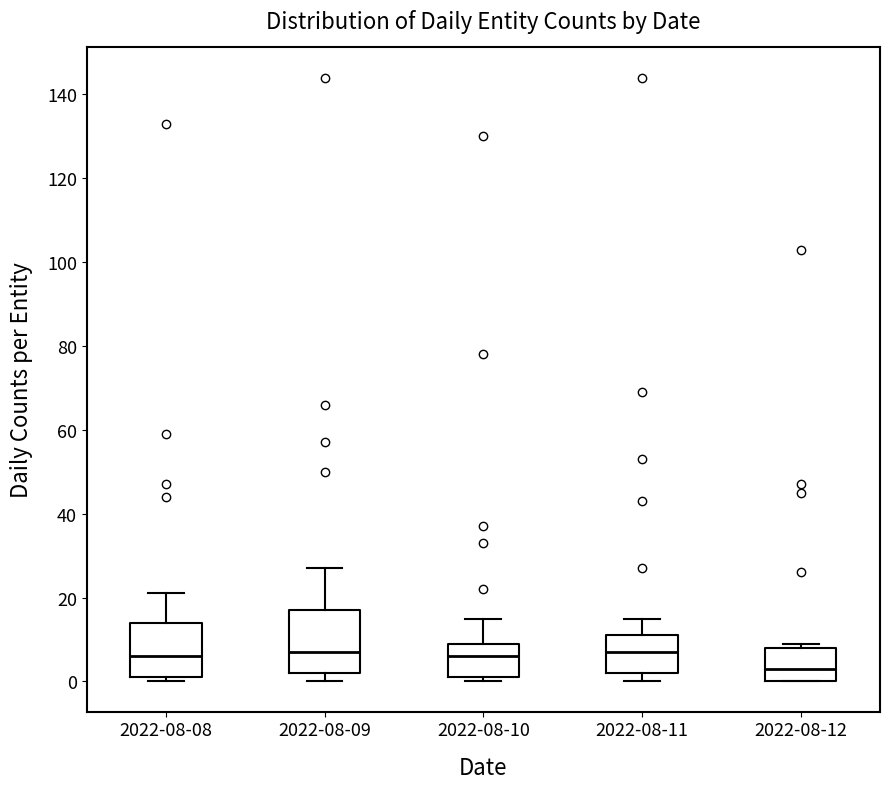

Reading left to right, transcribe this box plot: for each box, give where its median line is, the range the box spans, and where its two whiskers end, as read against the y-axis. The values are not printed on the chart, so give them approximately, as read against the axis.

2022-08-08: median 6, box 2 to 14, whiskers 0 to 22
2022-08-09: median 8, box 2 to 18, whiskers 0 to 28
2022-08-10: median 6, box 2 to 10, whiskers 0 to 16
2022-08-11: median 8, box 2 to 12, whiskers 0 to 16
2022-08-12: median 4, box 0 to 8, whiskers 0 to 10